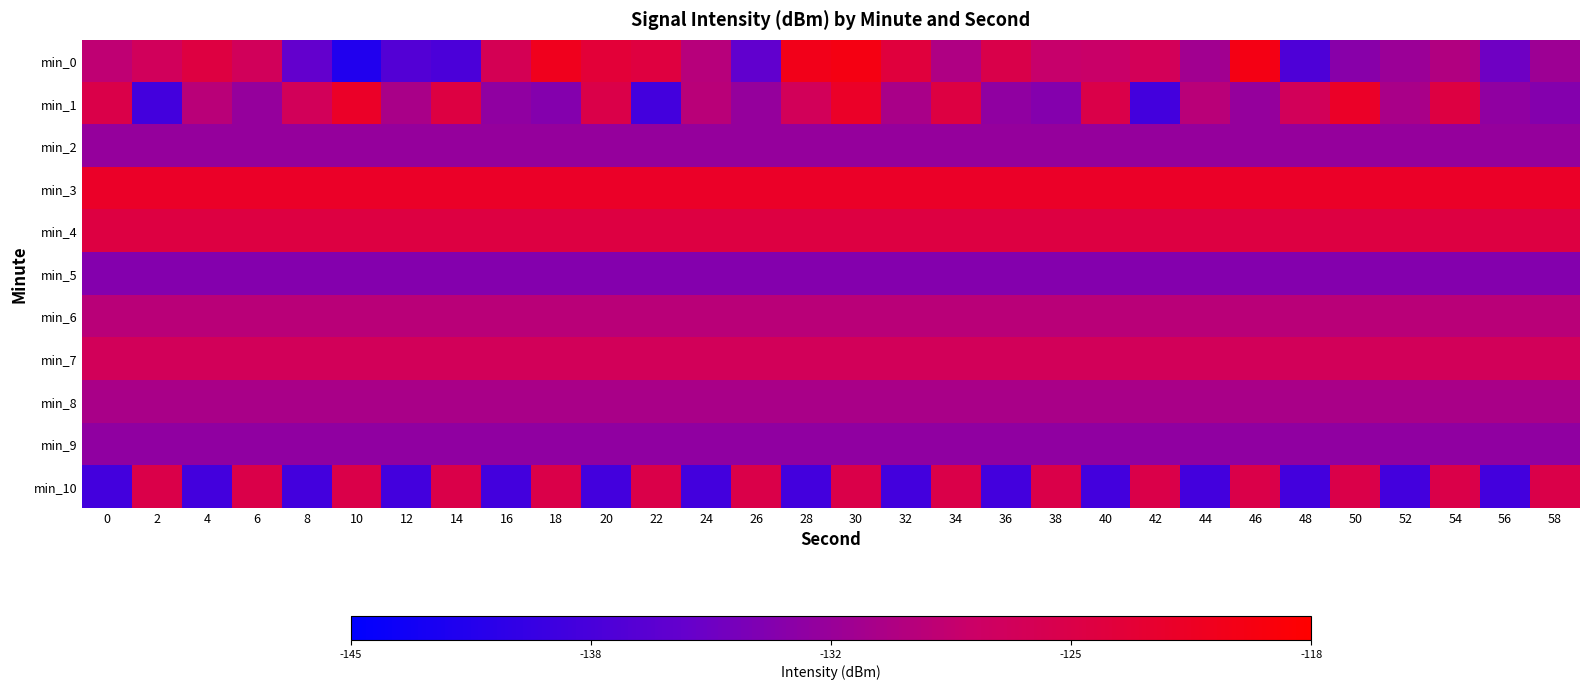

Between 24 and 54, which series saw the biggest shift?

min_10